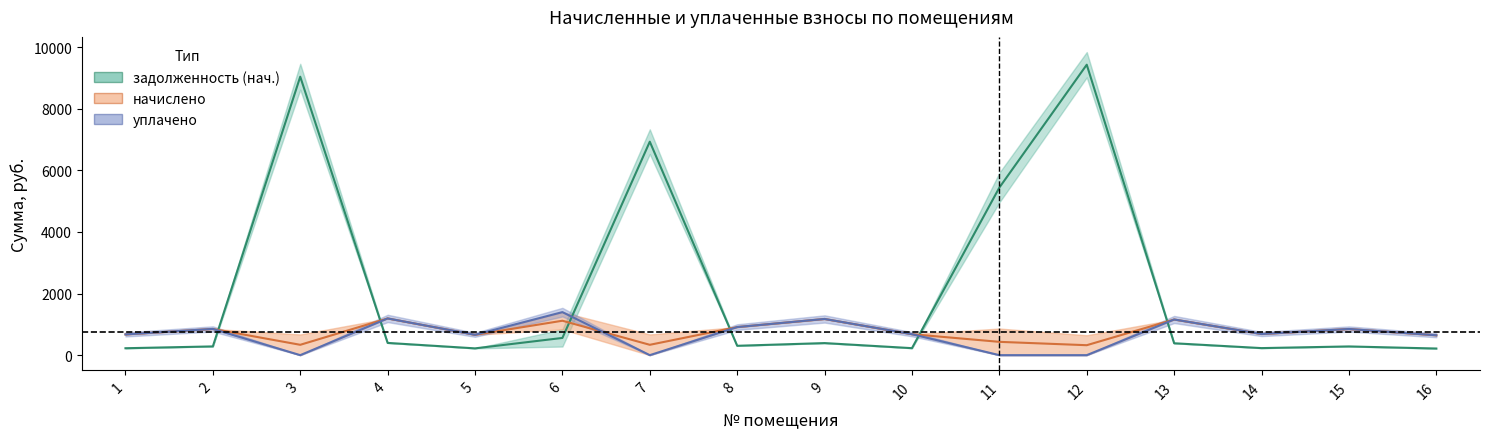

Is this an area chart (filled region under the line)?

No